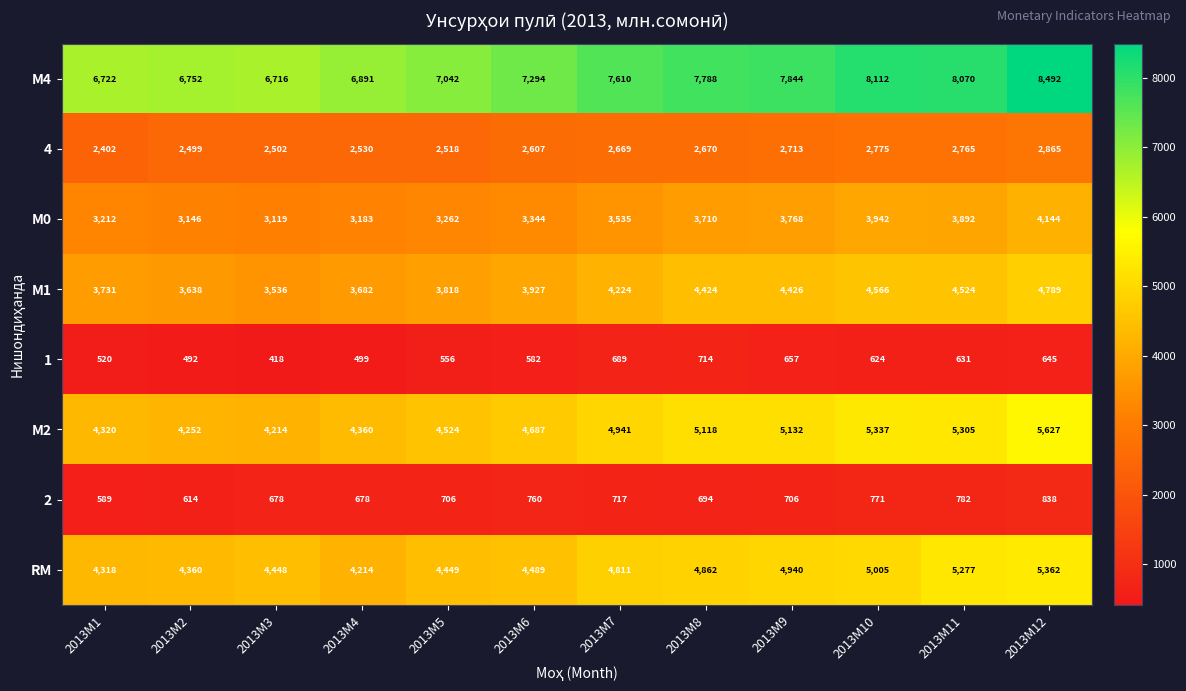

What is the average value of the 4 series?

2626